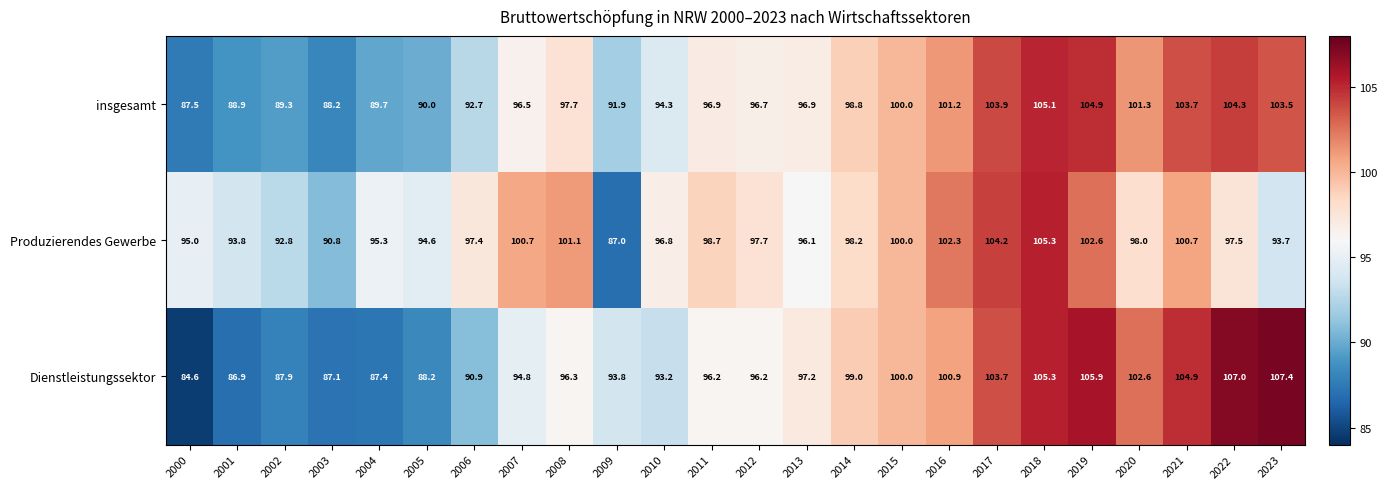

Which series has the widest spread of values?

Dienstleistungssektor